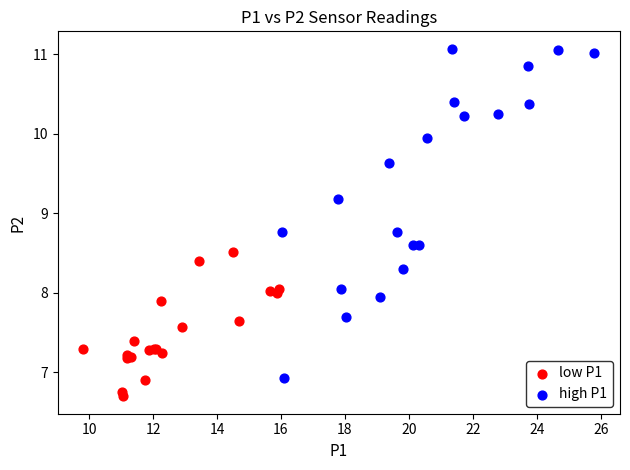

Which series has the widest spread of Y values?

high P1